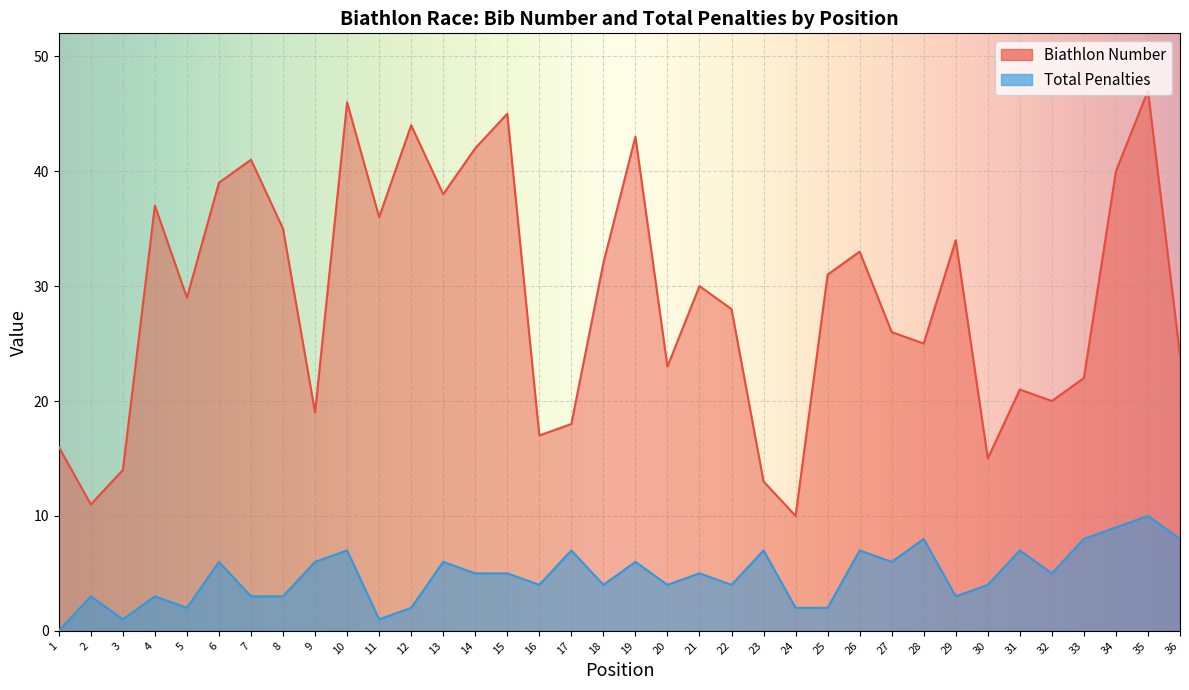

What is the average value of the Biathlon Number series?

29